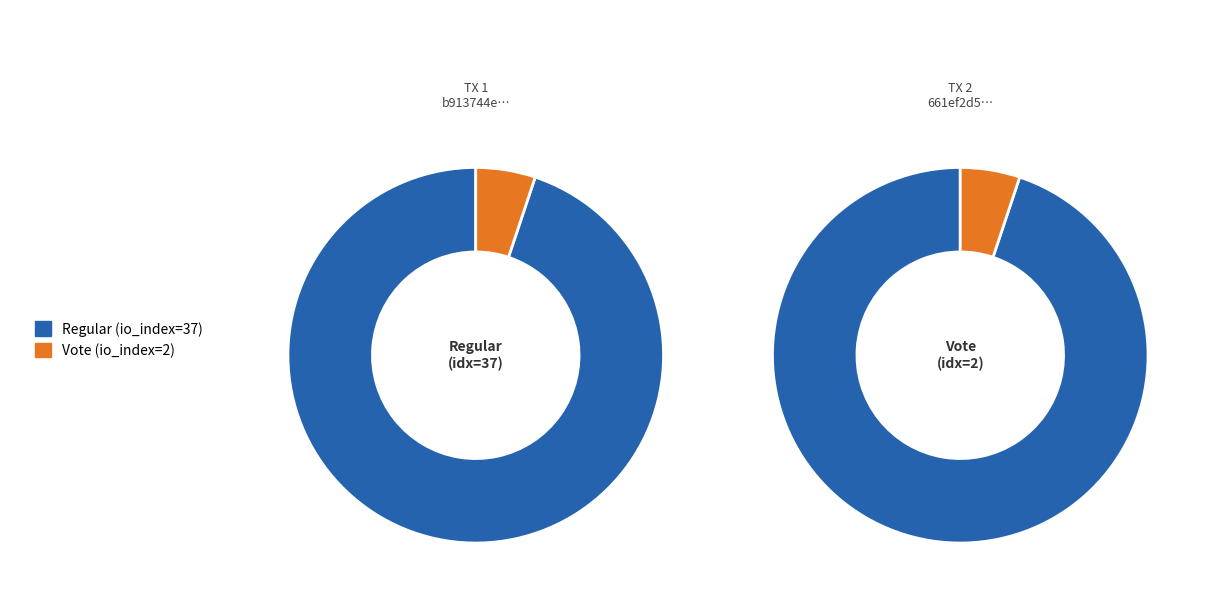

Which has a higher value, Regular (io_index=37) or Vote (io_index=2)?

Regular (io_index=37)